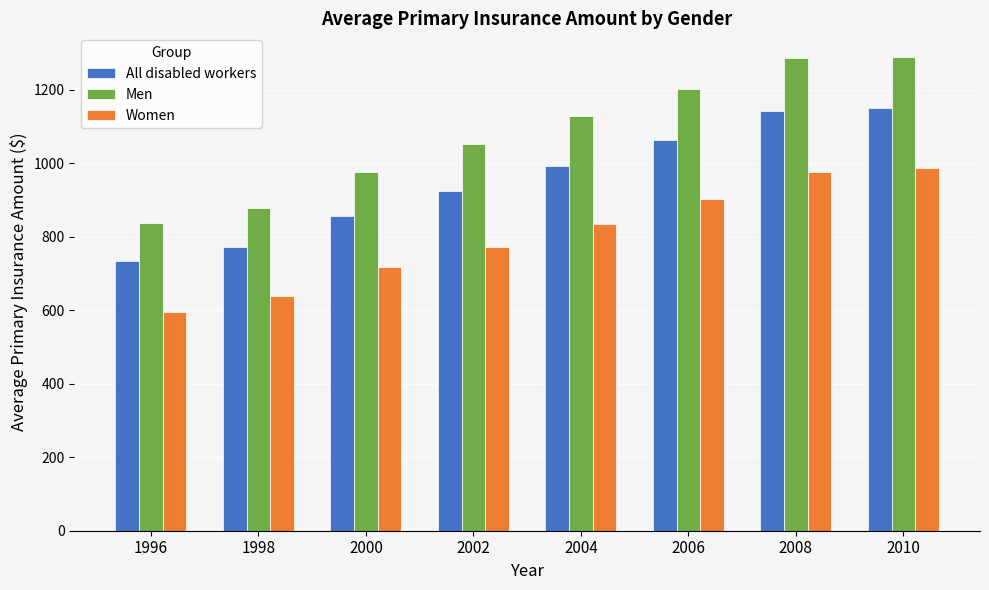

How many series are shown in this chart?

3